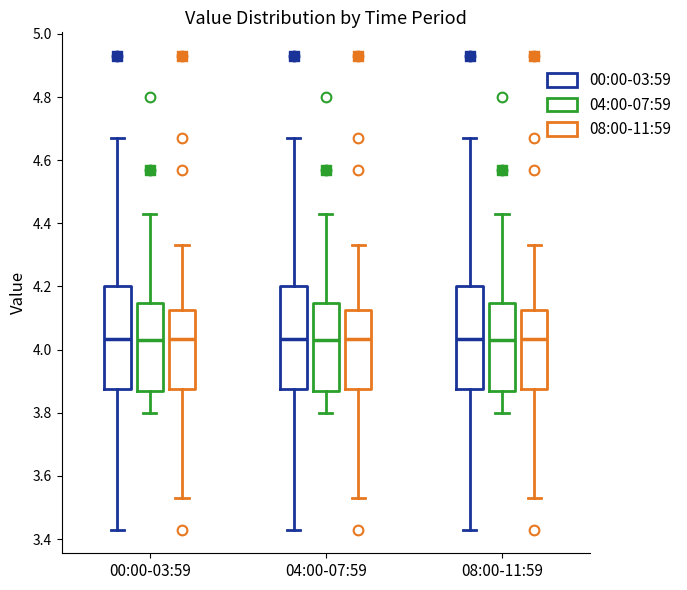

Reading left to right, read every box against the y-axis: the position of its median line, the range the box covers, and the ends of its whiskers. The values are not printed on the chart, so give them approximately, as read against the axis.

00:00-03:59 (00:00-03:59): median 4.04, box 3.88 to 4.20, whiskers 3.44 to 4.68
00:00-03:59 (04:00-07:59): median 4.04, box 3.88 to 4.14, whiskers 3.80 to 4.44
00:00-03:59 (08:00-11:59): median 4.04, box 3.88 to 4.12, whiskers 3.54 to 4.34
04:00-07:59 (00:00-03:59): median 4.04, box 3.88 to 4.20, whiskers 3.44 to 4.68
04:00-07:59 (04:00-07:59): median 4.04, box 3.88 to 4.14, whiskers 3.80 to 4.44
04:00-07:59 (08:00-11:59): median 4.04, box 3.88 to 4.12, whiskers 3.54 to 4.34
08:00-11:59 (00:00-03:59): median 4.04, box 3.88 to 4.20, whiskers 3.44 to 4.68
08:00-11:59 (04:00-07:59): median 4.04, box 3.88 to 4.14, whiskers 3.80 to 4.44
08:00-11:59 (08:00-11:59): median 4.04, box 3.88 to 4.12, whiskers 3.54 to 4.34